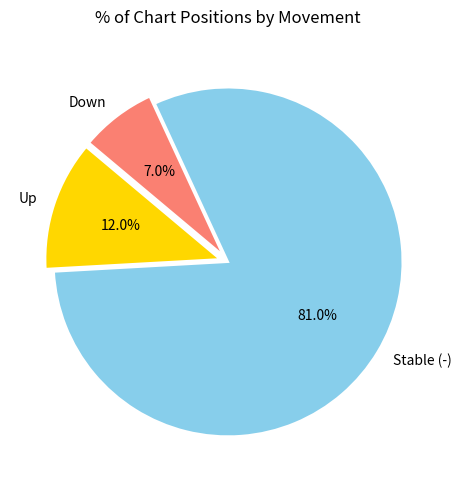

Is the sum of Down and Up greater than half?

No